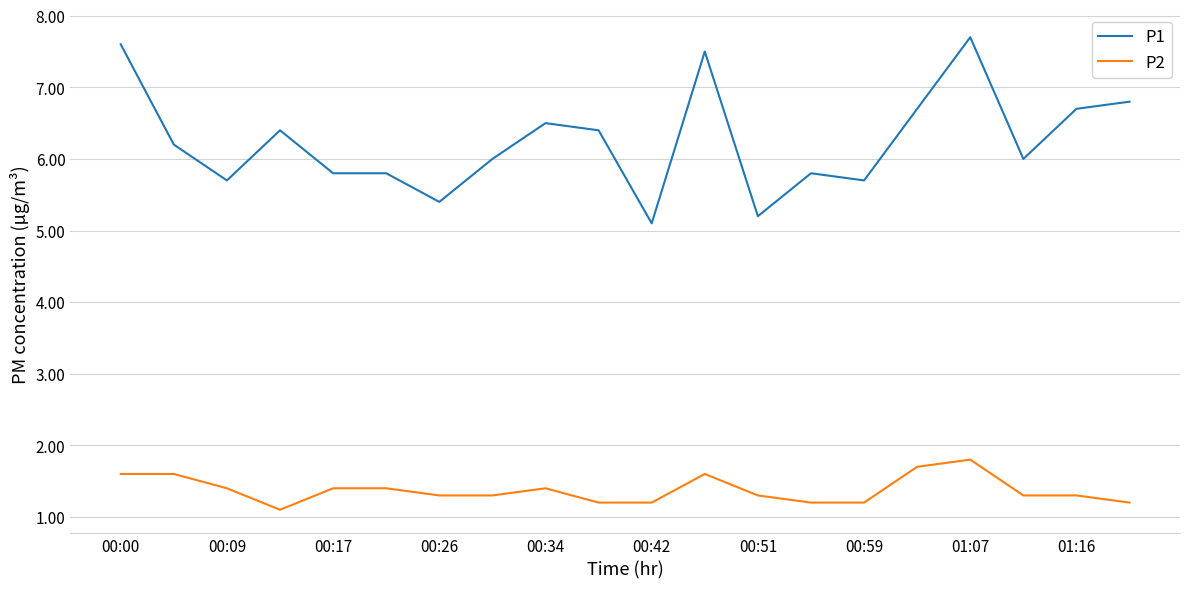

True or false: P1 and P2 intersect in this chart.

False